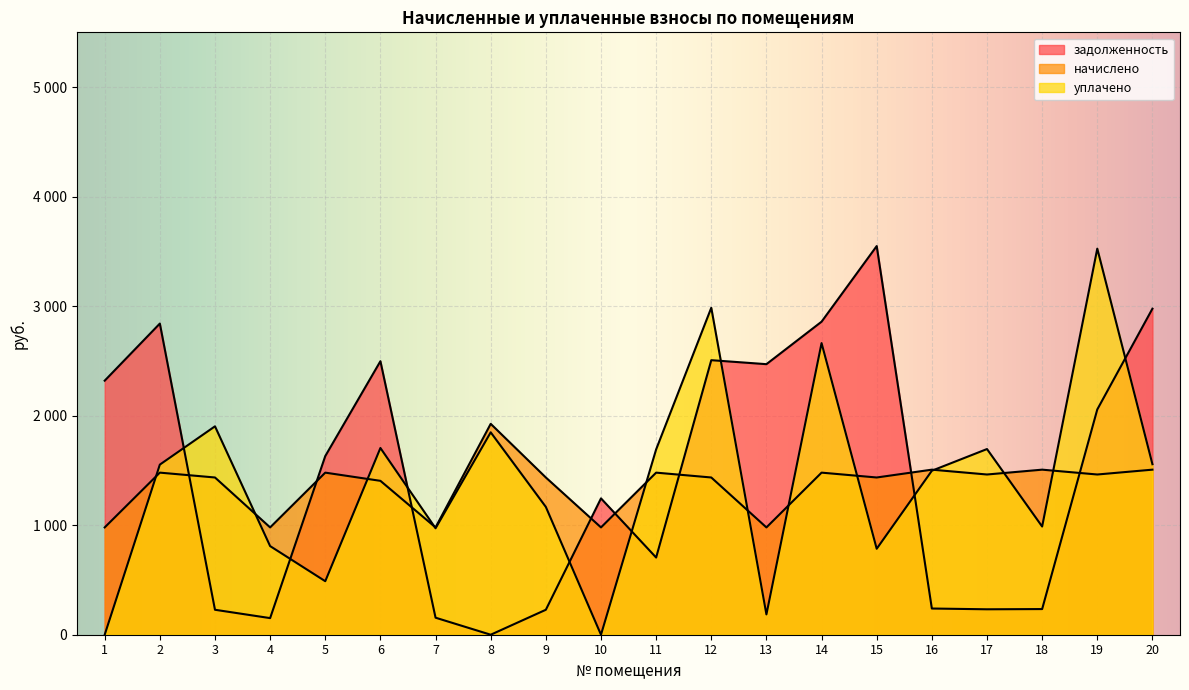

Reading left to right, what are all the values shown in this chart?

задолженность: 2319.6	2840.9	227.9	151.6	1631.3	2497.4	155.5	0.0	227.9	1244.8	704.7	2506.7	2470.2	2858.2	3548.6	239.2	232.2	234.2	2056.9	2976.9
начислено: 979.8	1479.9	1435.6	979.8	1479.9	1405.0	979.8	1925.5	1435.6	979.8	1479.9	1435.6	979.8	1479.9	1435.6	1507.1	1462.9	1507.1	1462.9	1507.1
уплачено: 0.0	1553.1	1902.8	809.1	488.6	1705.0	972.0	1847.9	1166.8	0.0	1692.0	2985.2	185.4	2662.7	784.8	1497.3	1695.3	987.8	3525.2	1556.9